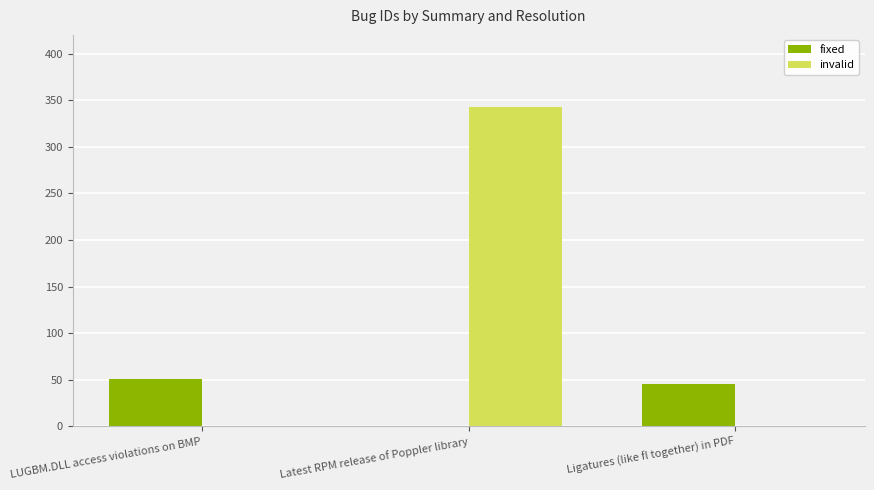

What is the sum of all invalid values?

343